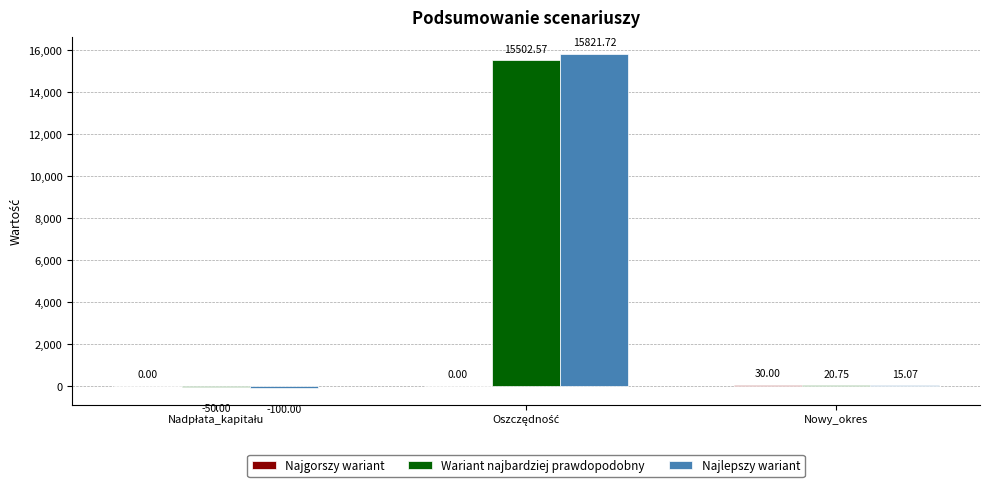

Where is Najlepszy wariant nearest to the value 7860?

Nowy_okres